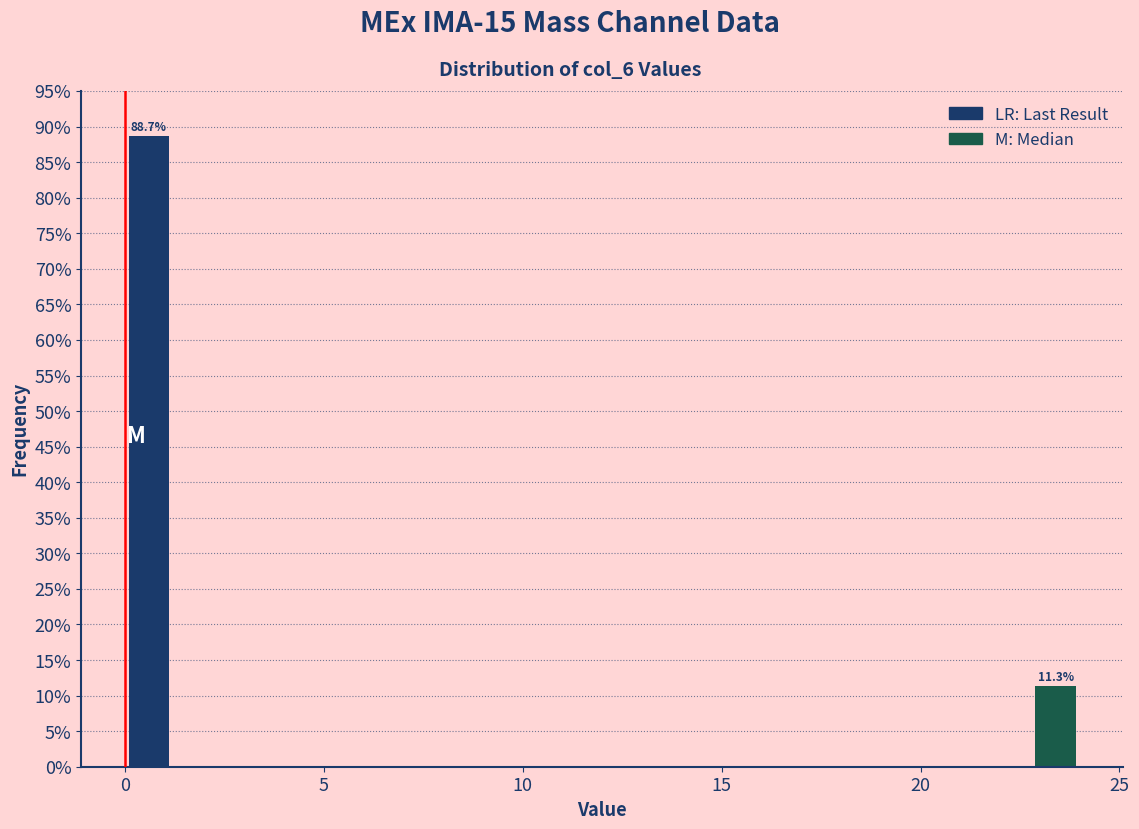

Read against the x-axis, roughly where is the centre of the tallest bar?

0.5